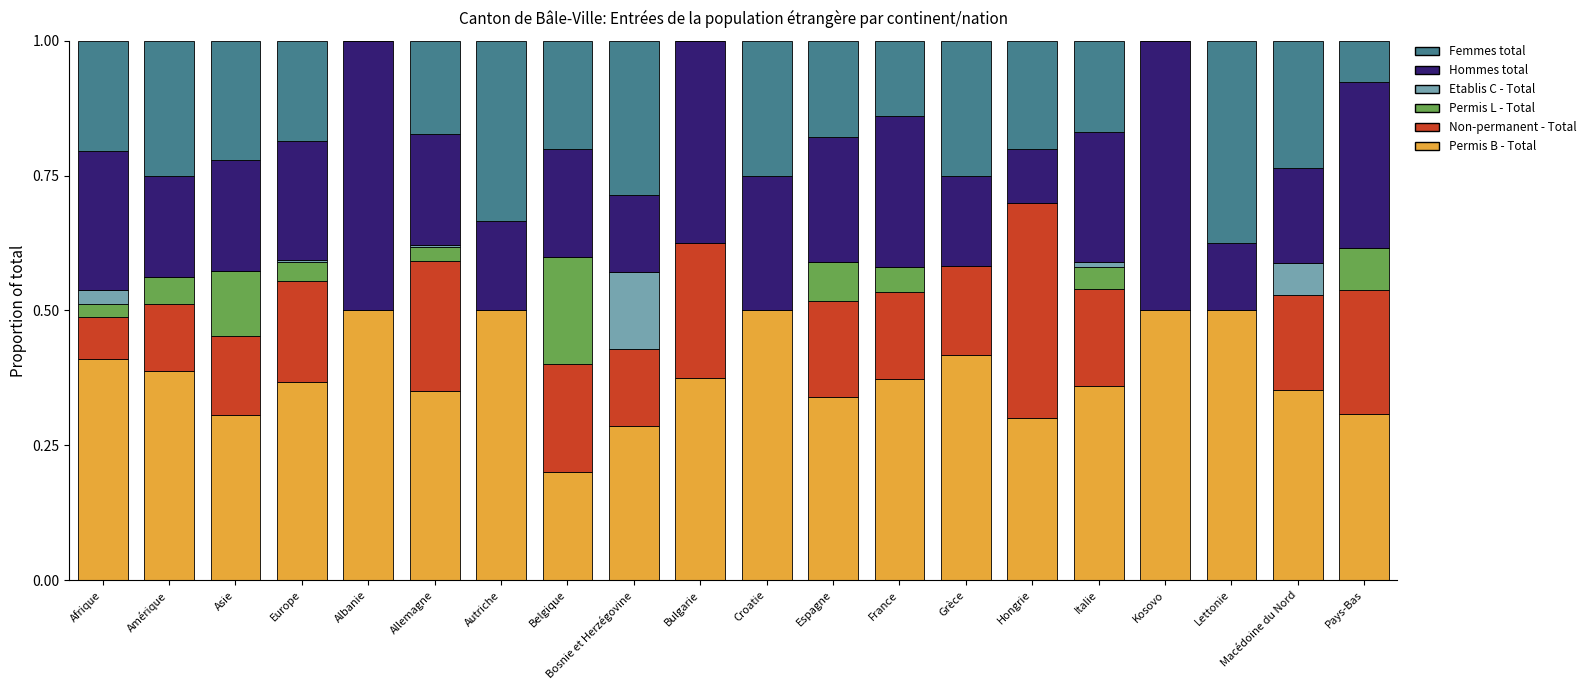

What is the total value across all series at Asie?

1.0